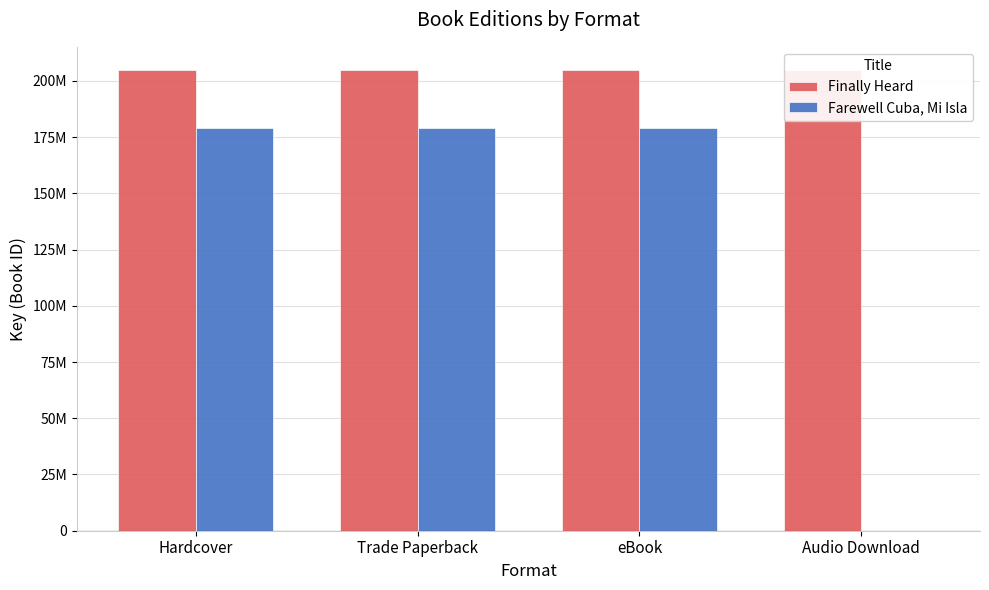

Between Trade Paperback and Audio Download, which series saw the biggest shift?

Farewell Cuba, Mi Isla